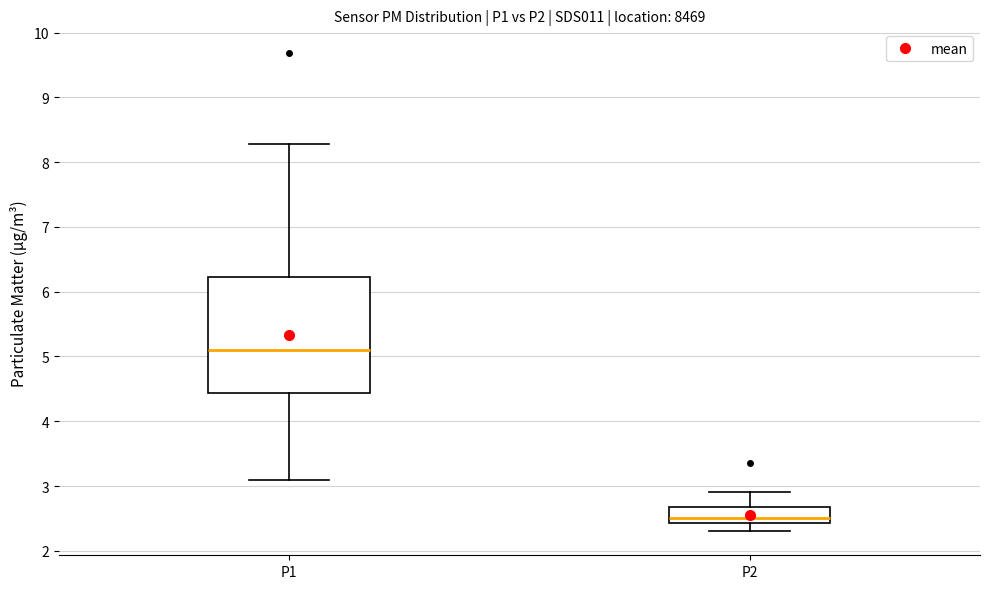

Where is the lower edge of the box for P1 on the y-axis? The values are not printed on the chart, so give them approximately, as read against the axis.

4.4